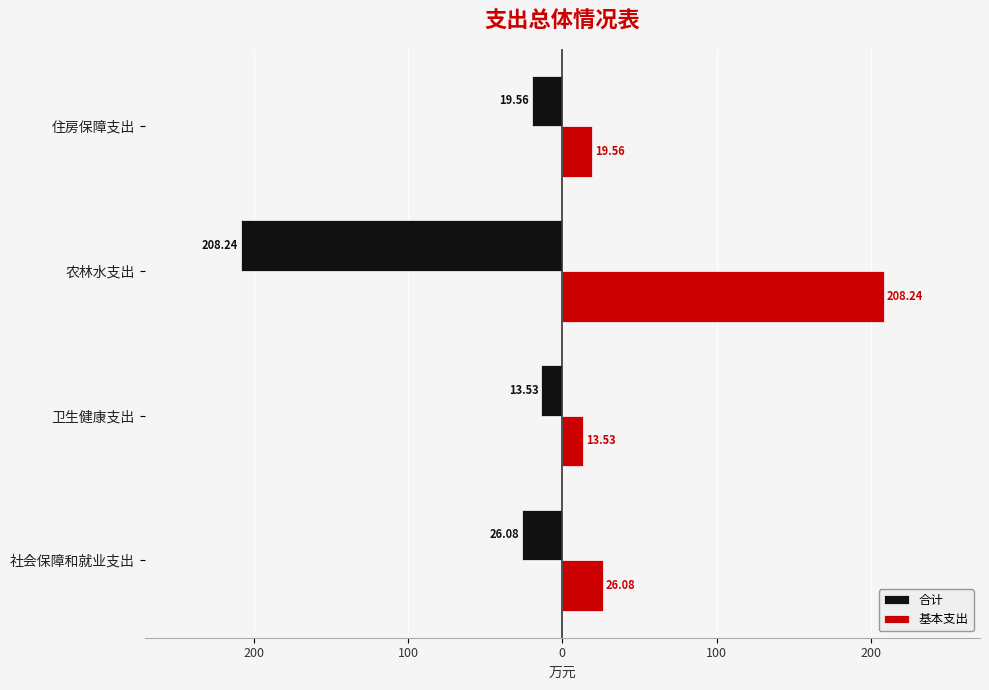

What are all the series names shown in the legend?

合计, 基本支出